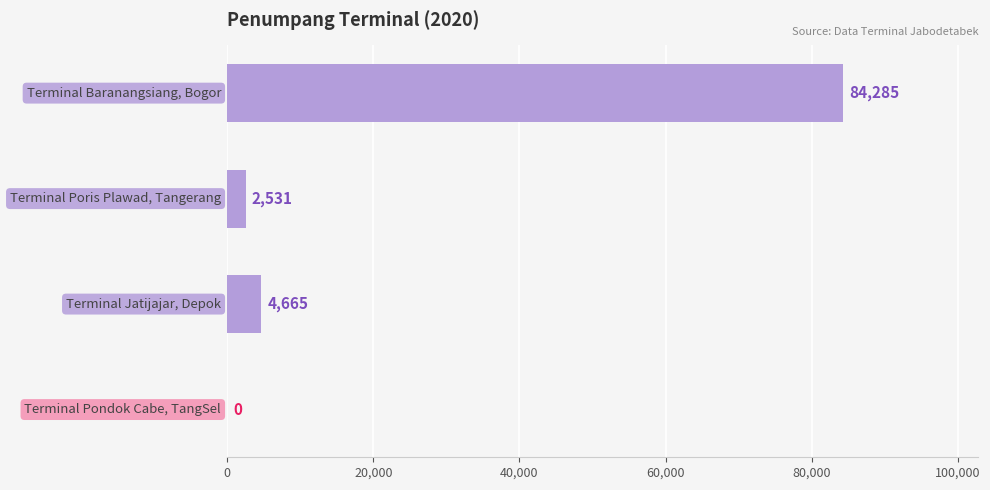

What is the sum of all values?

91481